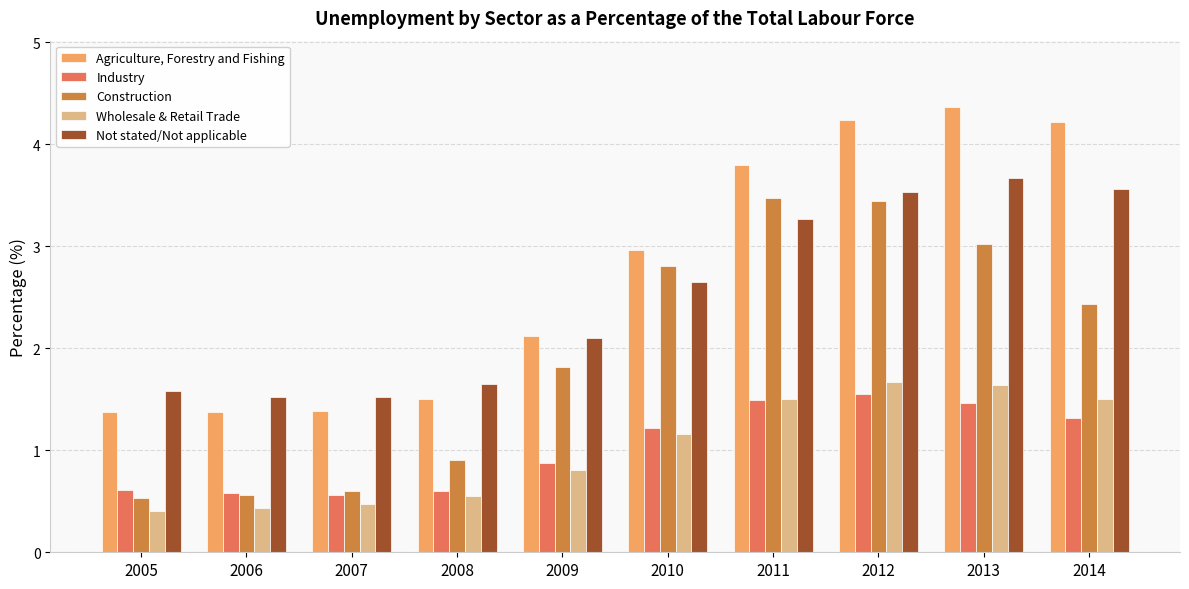

What is the difference between the highest and lowest values at 2007?

1.0